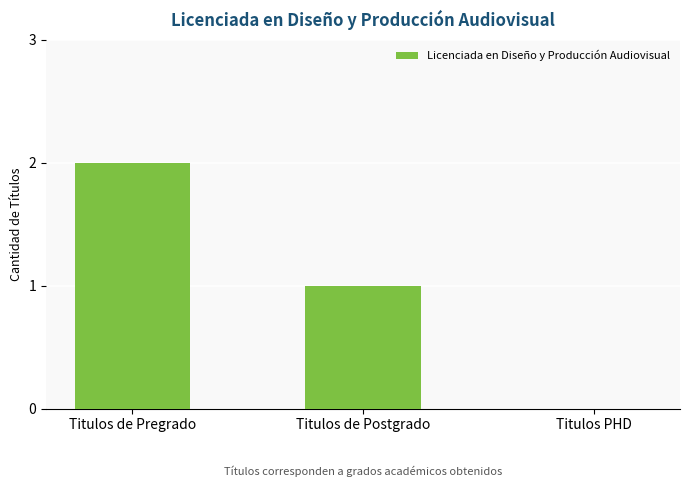

Which label corresponds to the largest value in the chart?

Titulos de Pregrado